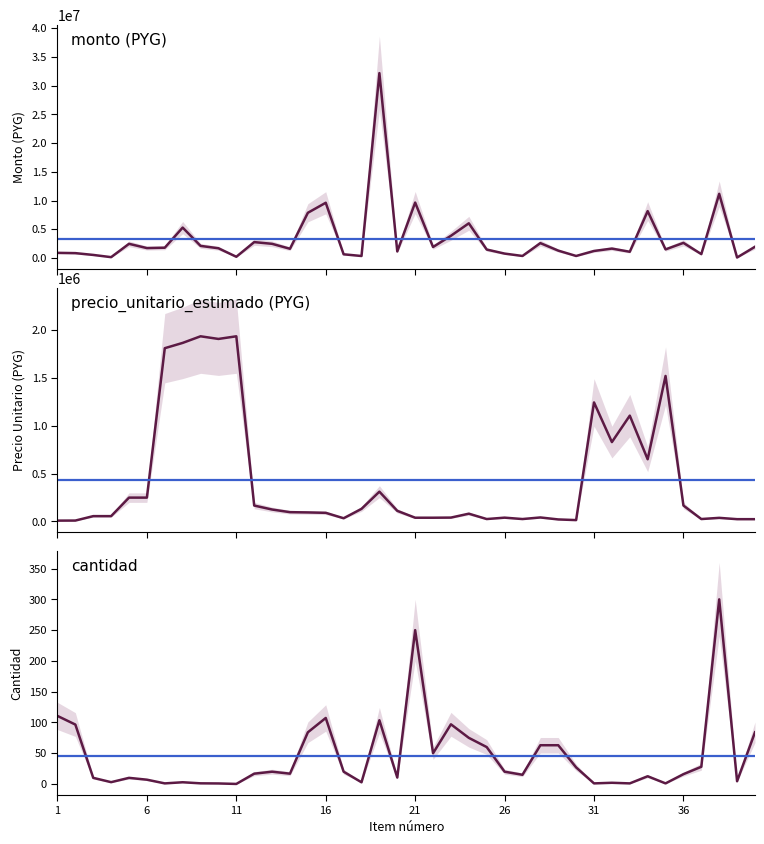

What is the difference between the precio_unitario_estimado values at 9 and 36?

1766400.0